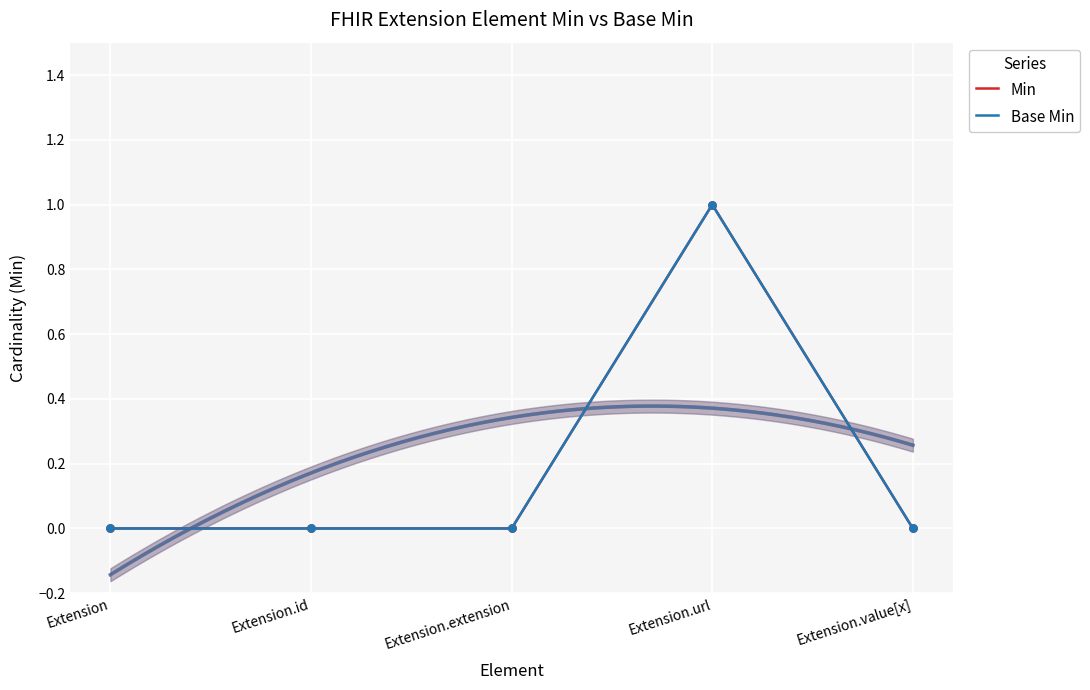

At which category is the sum across all series the highest?

Extension.url